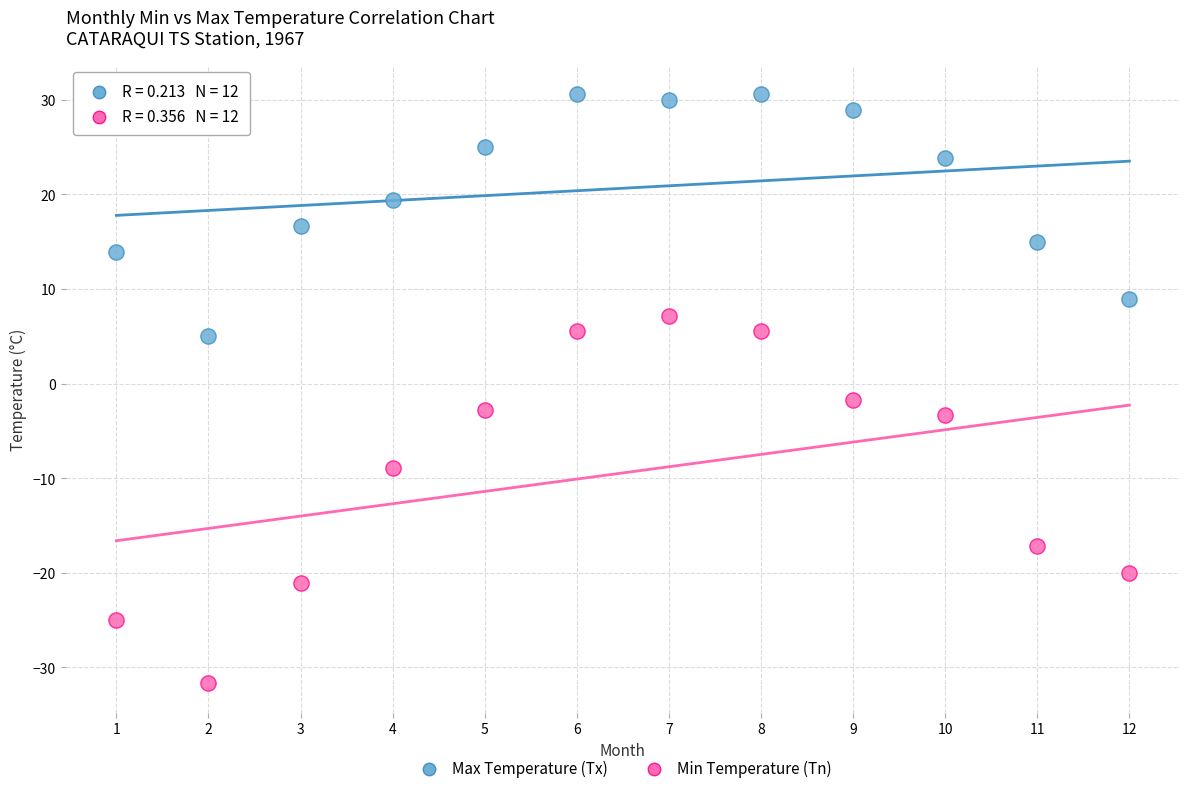

Which series reaches the maximum Y coordinate?

Max Temperature (Tx)